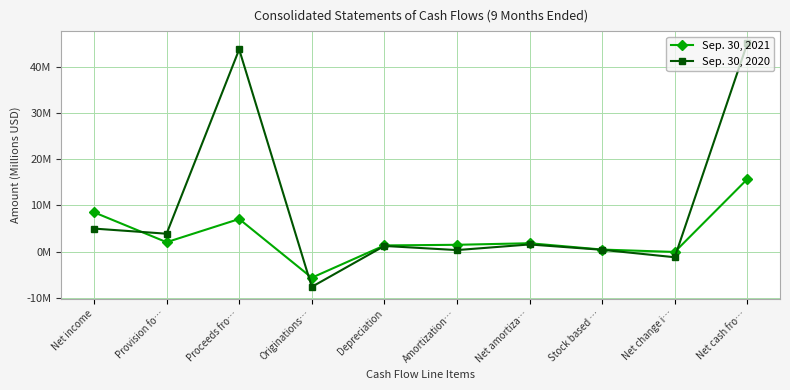

At which category does the chart reach its minimum across all series?

Originations…